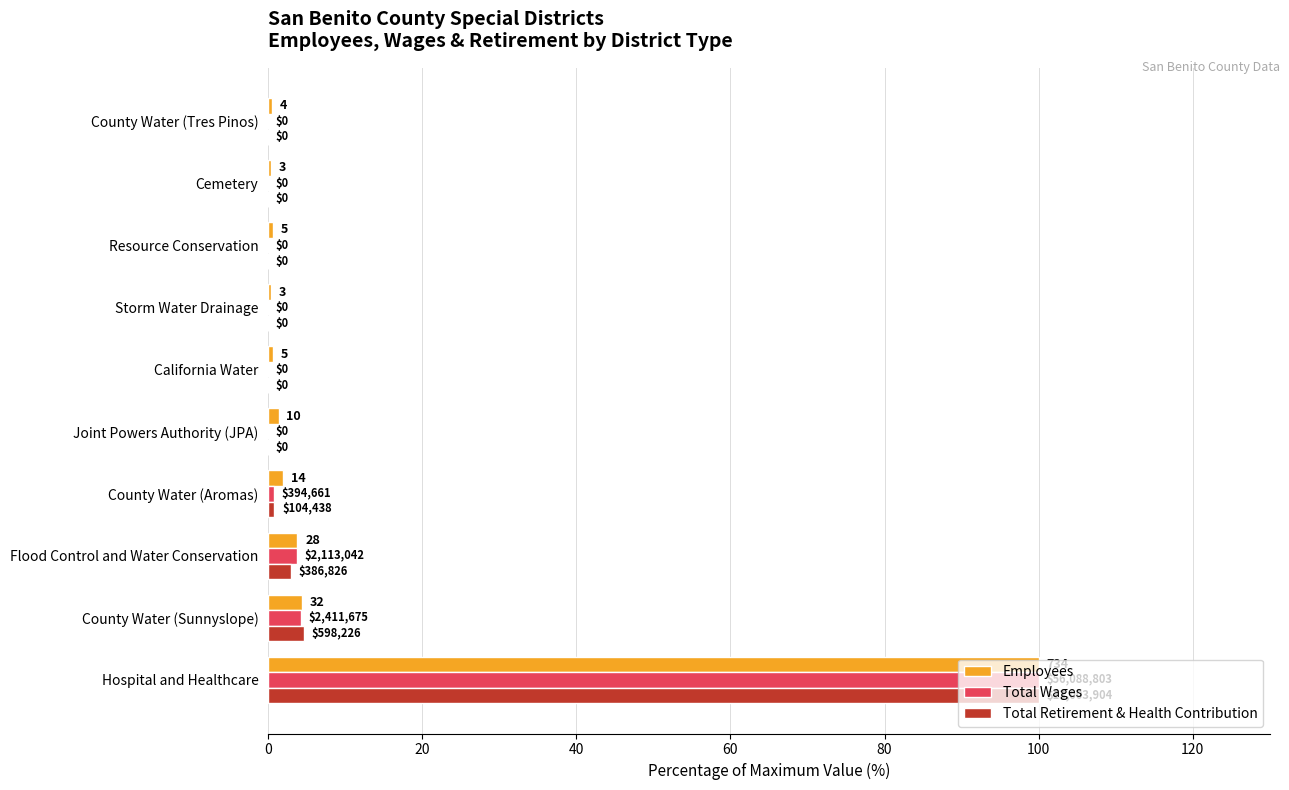

What are all the series names shown in the legend?

Employees, Total Wages, Total Retirement & Health Contribution